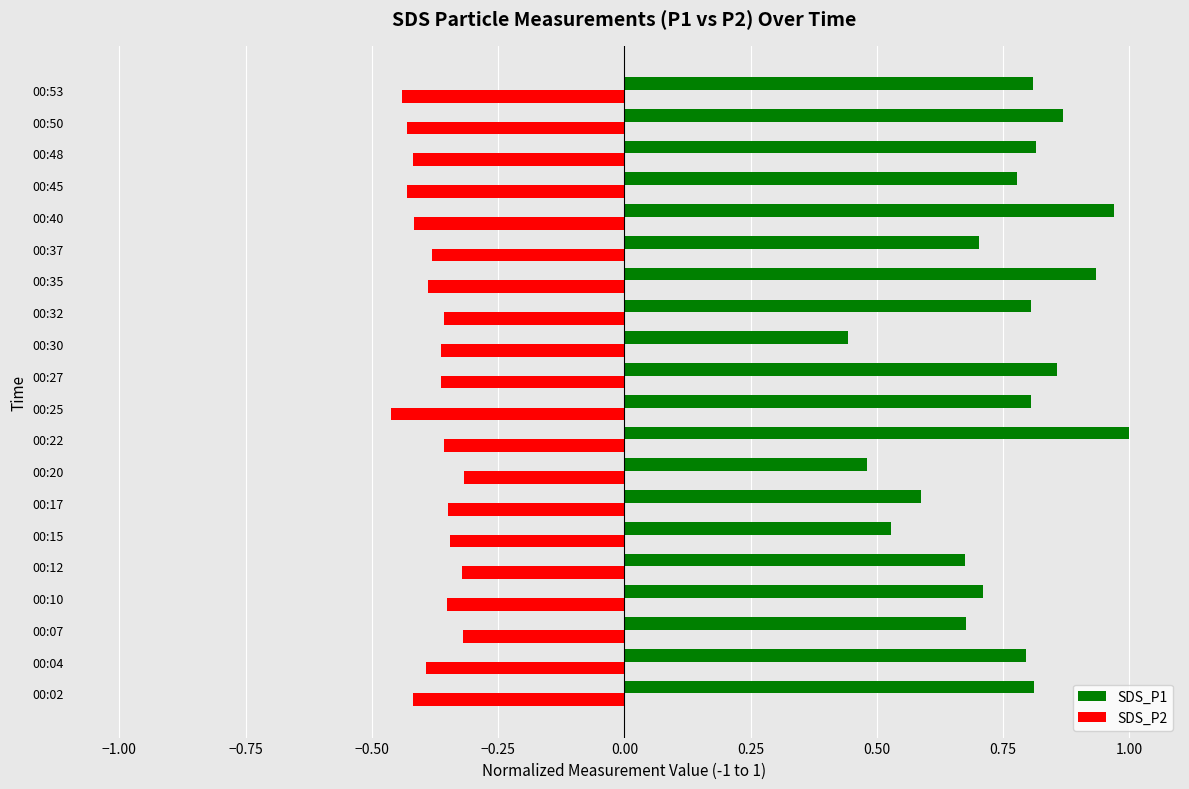

Rank the series by their average value, from highest to lowest.

SDS_P1, SDS_P2